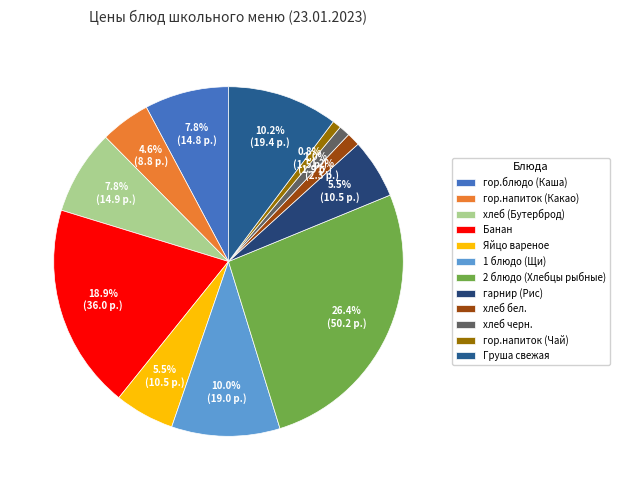

Rank the categories by value from highest to lowest.

2 блюдо (Хлебцы рыбные), Банан, Груша свежая, 1 блюдо (Щи), хлеб (Бутерброд), гор.блюдо (Каша), Яйцо вареное, гарнир (Рис), гор.напиток (Какао), хлеб бел., хлеб черн., гор.напиток (Чай)